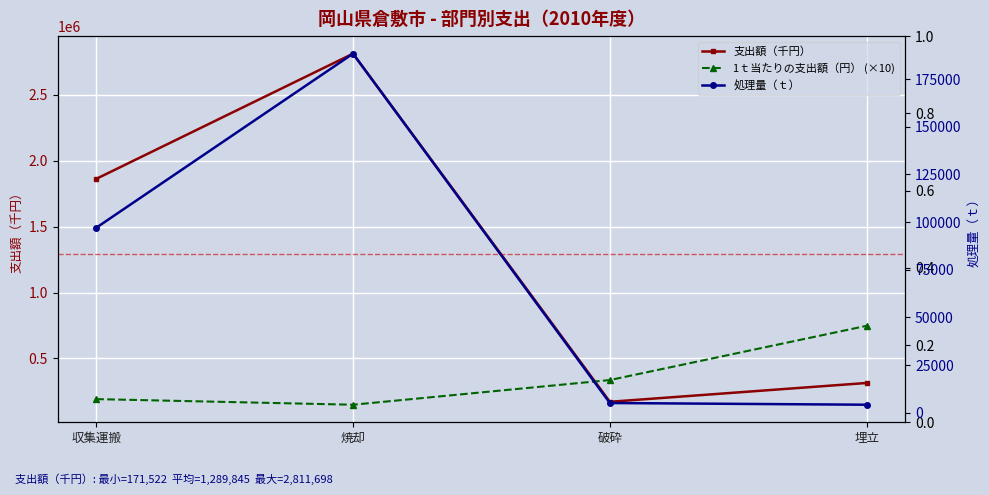

What position from the left is 焼却?

2